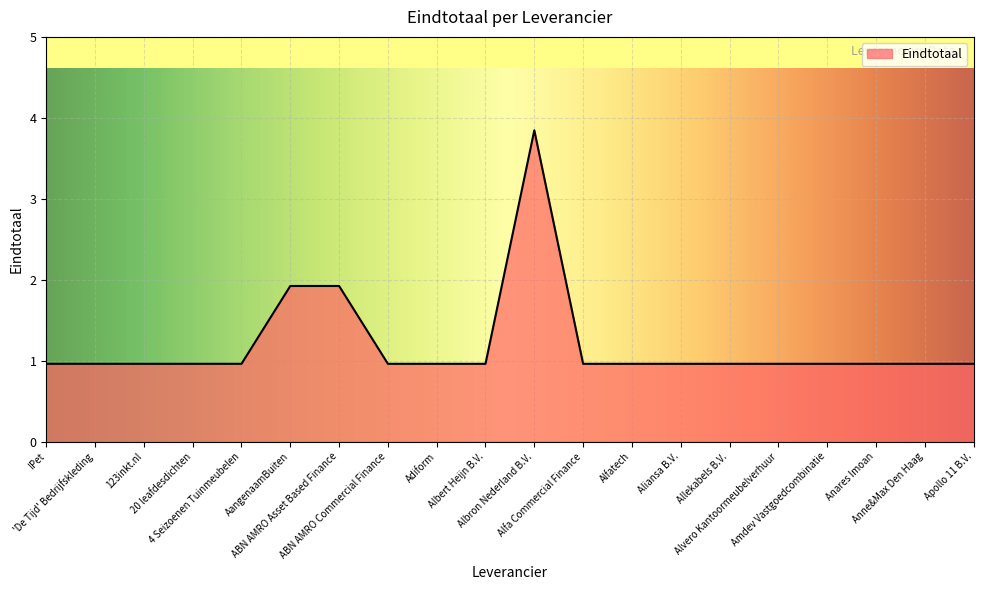

Reading left to right, extract all data points from this chart.

1	1	1	1	1	2	2	1	1	1	4	1	1	1	1	1	1	1	1	1